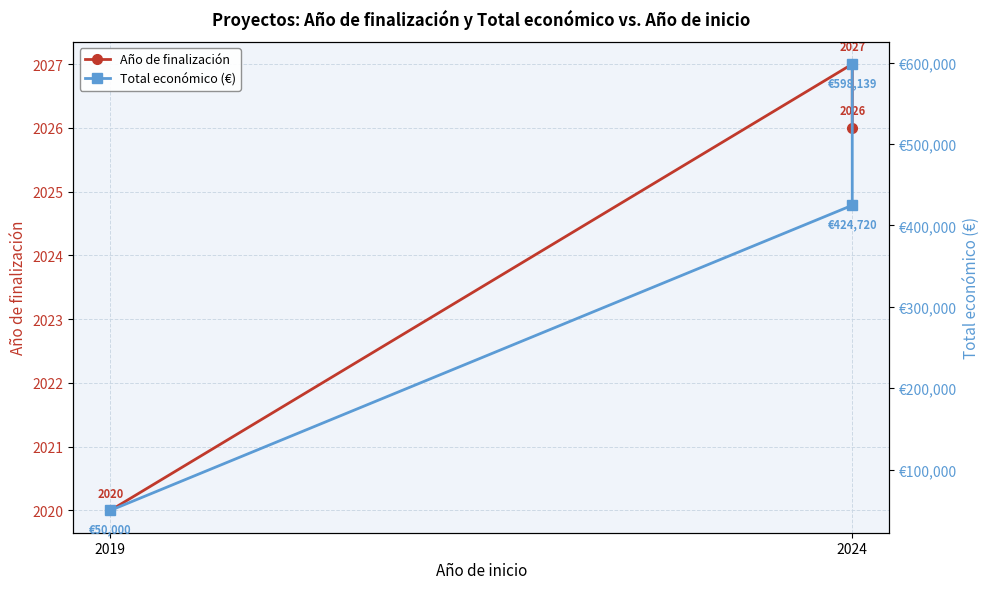

Reading left to right, transcribe all the data shown in this chart.

Año de finalización: 2020	2027	2026
Total económico (€): 50000	424720	598139